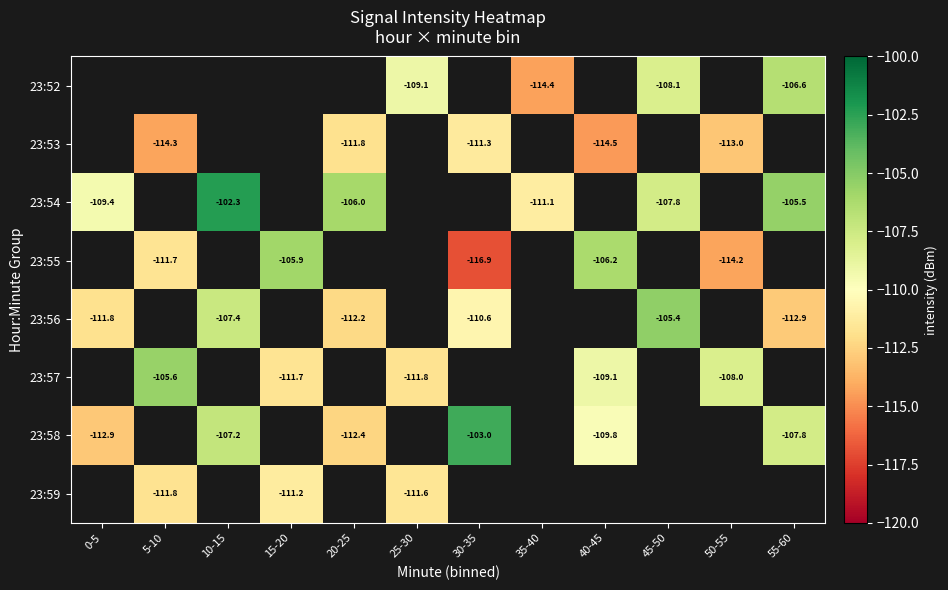

Is the value of 23:54 at 10-15 greater than the value of 23:55 at 15-20?

Yes